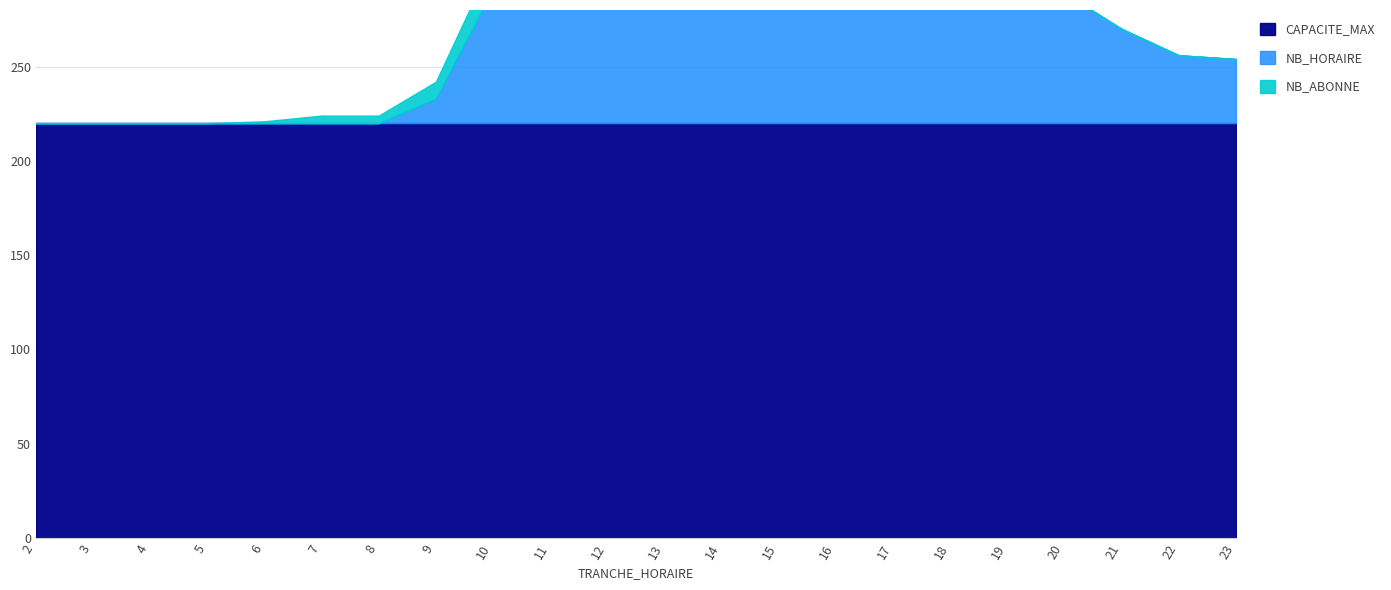

What is the total value across all series at 13?

320